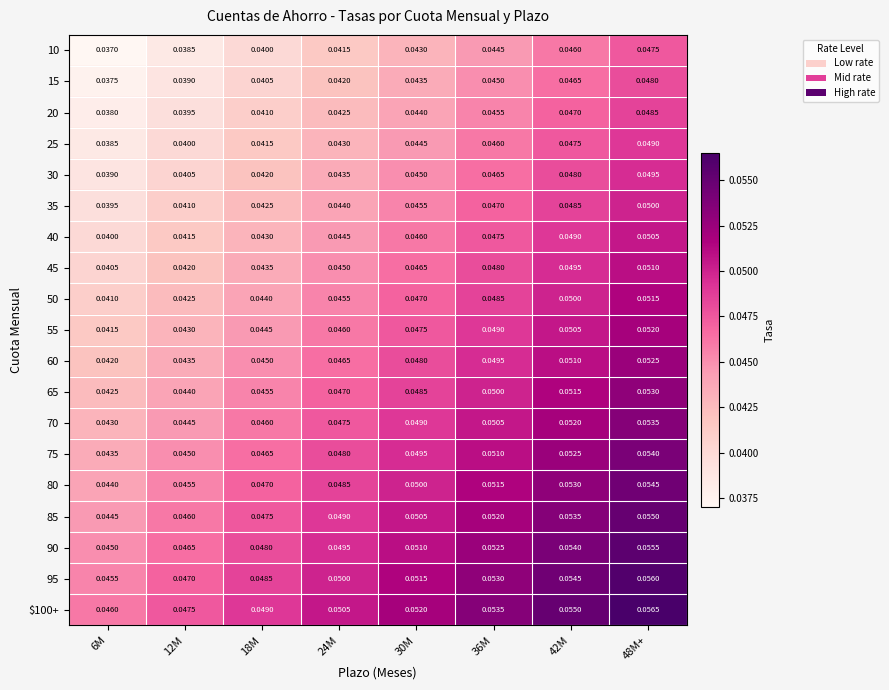

Is the value of 55 at 24M greater than the value of 75 at 18M?

No